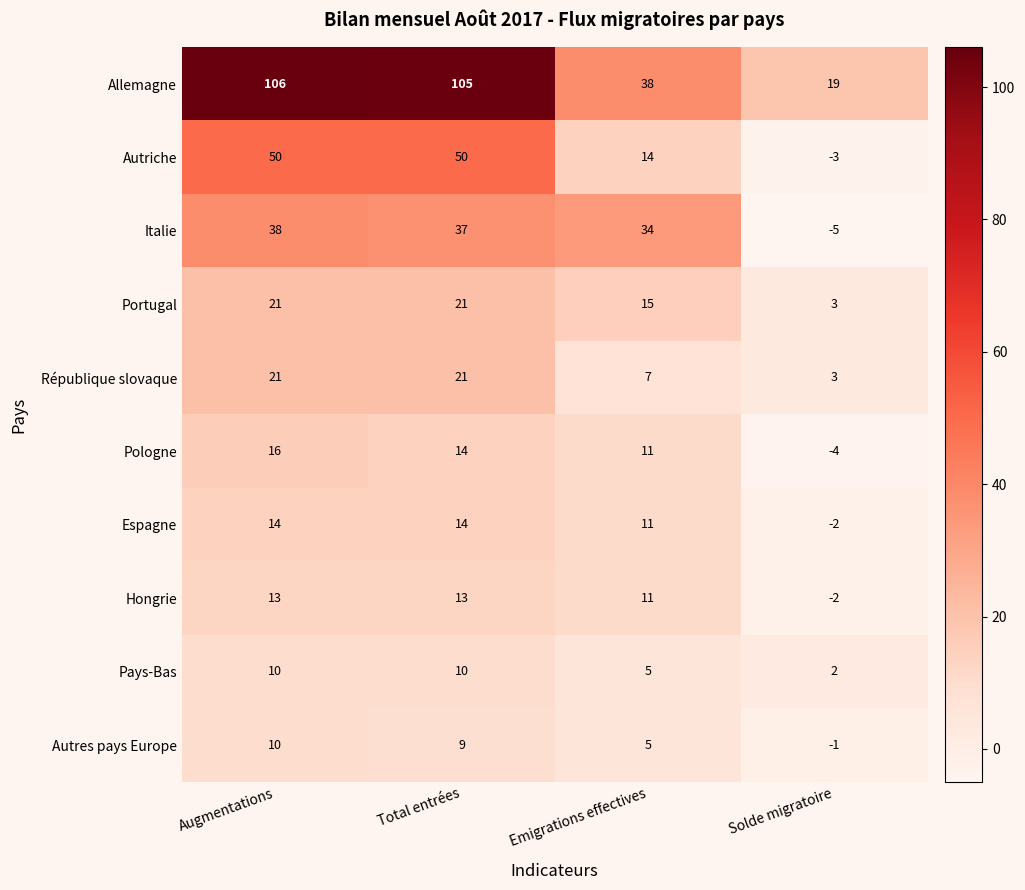

List the labels in order of Allemagne value, largest first.

Augmentations, Total entrées, Emigrations effectives, Solde migratoire